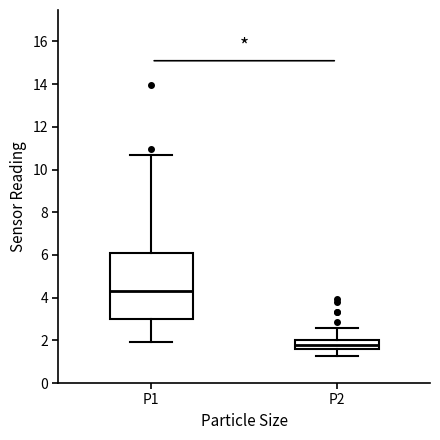

Reading left to right, transcribe this box plot: for each box, give where its median line is, the range the box spans, and where its two whiskers end, as read against the y-axis. The values are not printed on the chart, so give them approximately, as read against the axis.

P1: median 4.4, box 3.0 to 6.2, whiskers 2.0 to 10.8
P2: median 1.8, box 1.6 to 2.0, whiskers 1.2 to 2.6